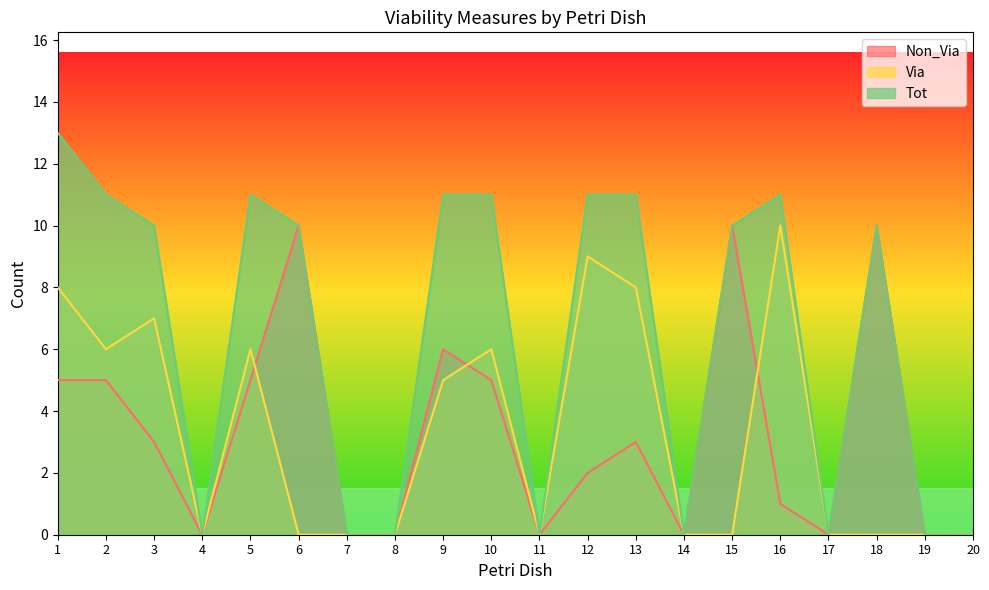

What is the difference between the maximum and minimum values in the Non_Via series?

10